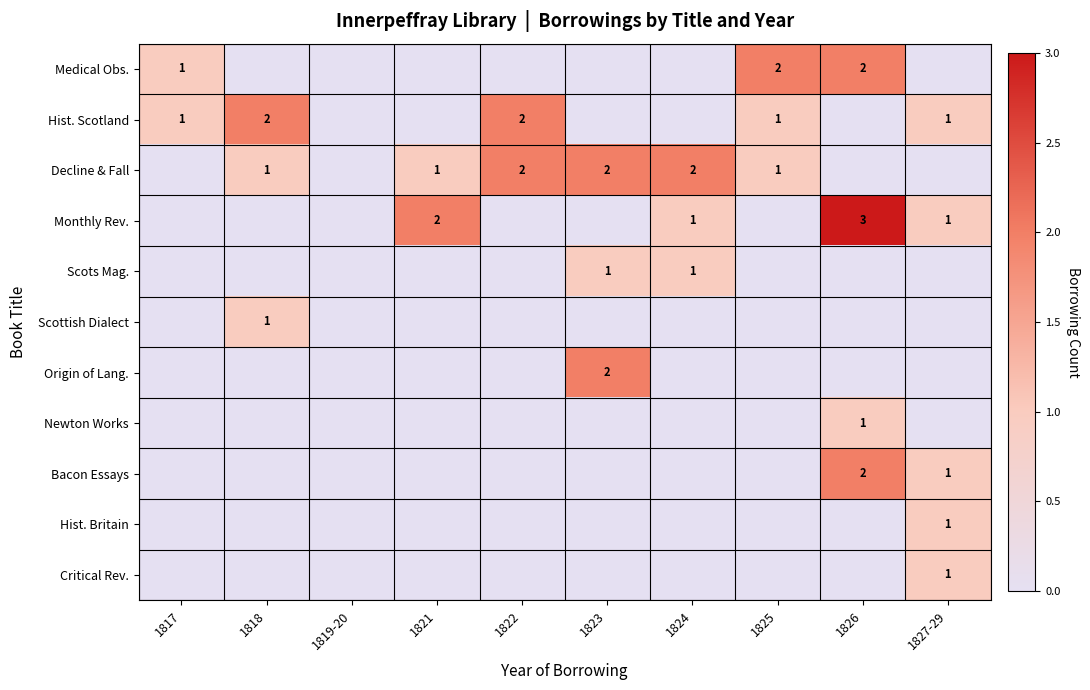

How many categories are shown in the chart?

10